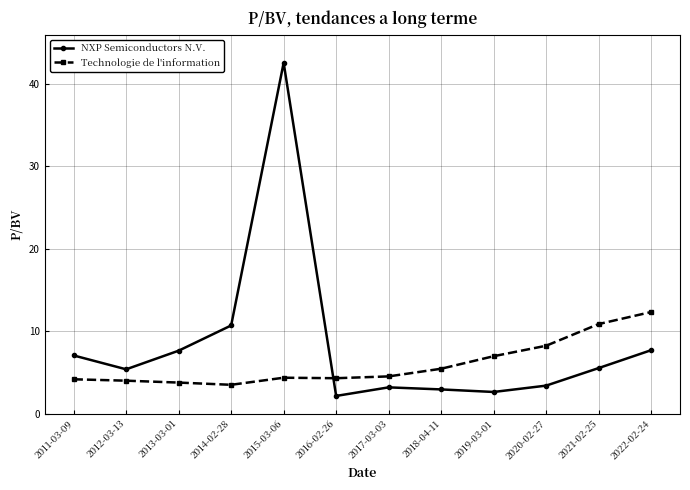

What is the average value of the Technologie de l'information series?

6.0